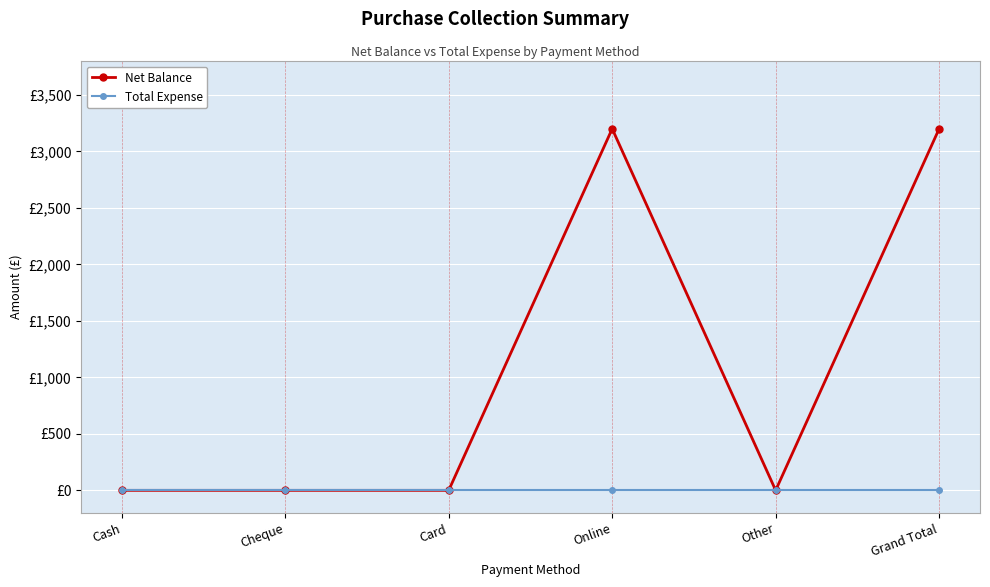

Which series changed the most between Cash and Cheque?

Net Balance